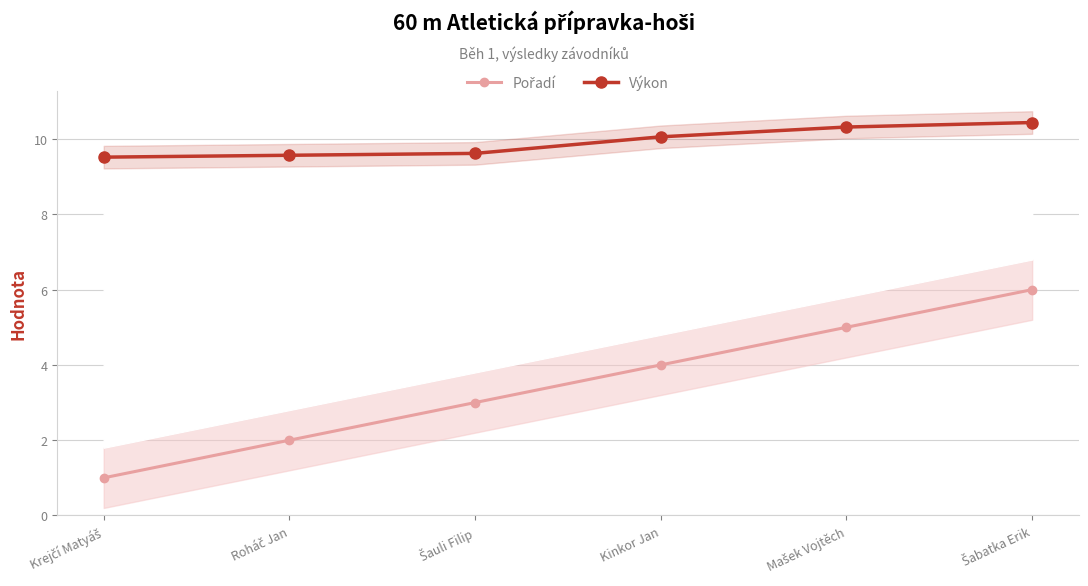

Read the Výkon value at Šabatka Erik.

10.4